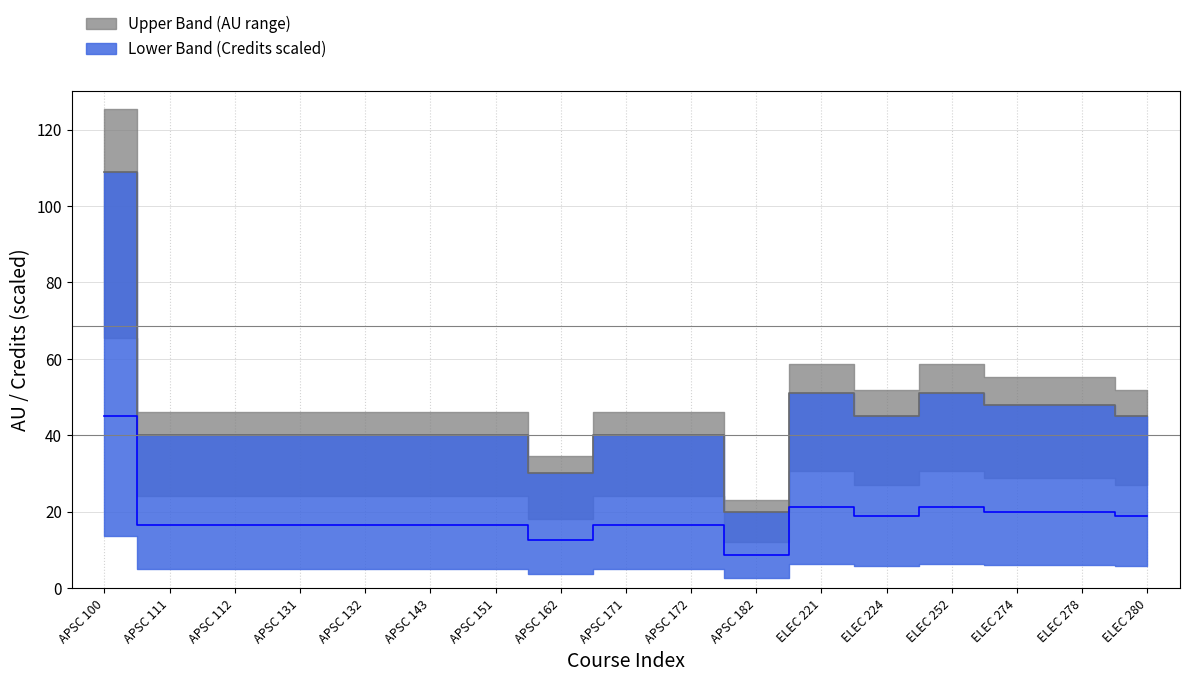

How many data points in Upper Band (AU) are above 40?

7